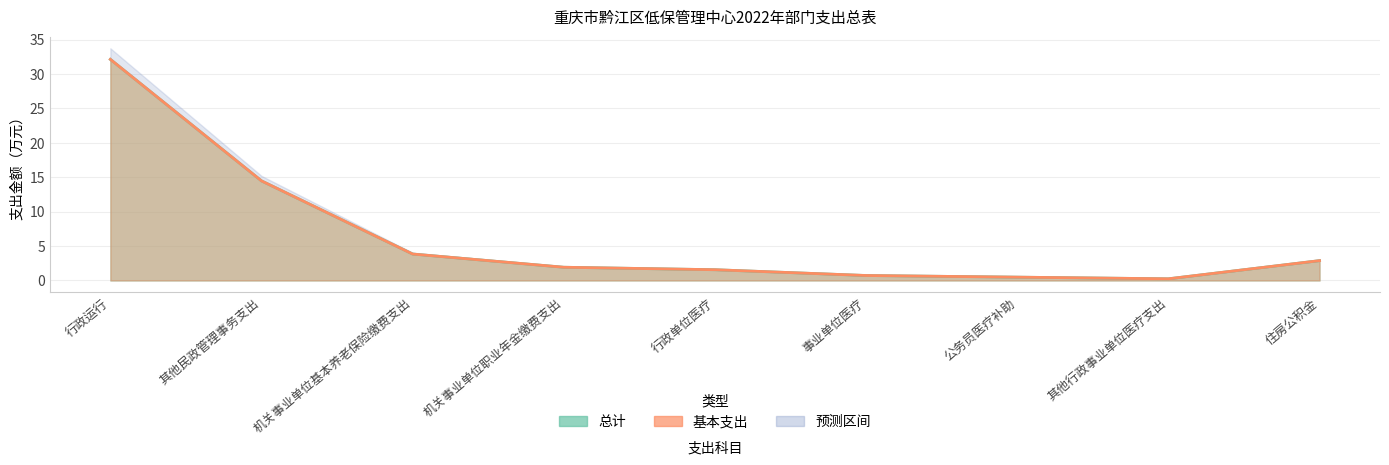

Between 事业单位医疗 and 机关事业单位职业年金缴费支出, which is larger?

机关事业单位职业年金缴费支出